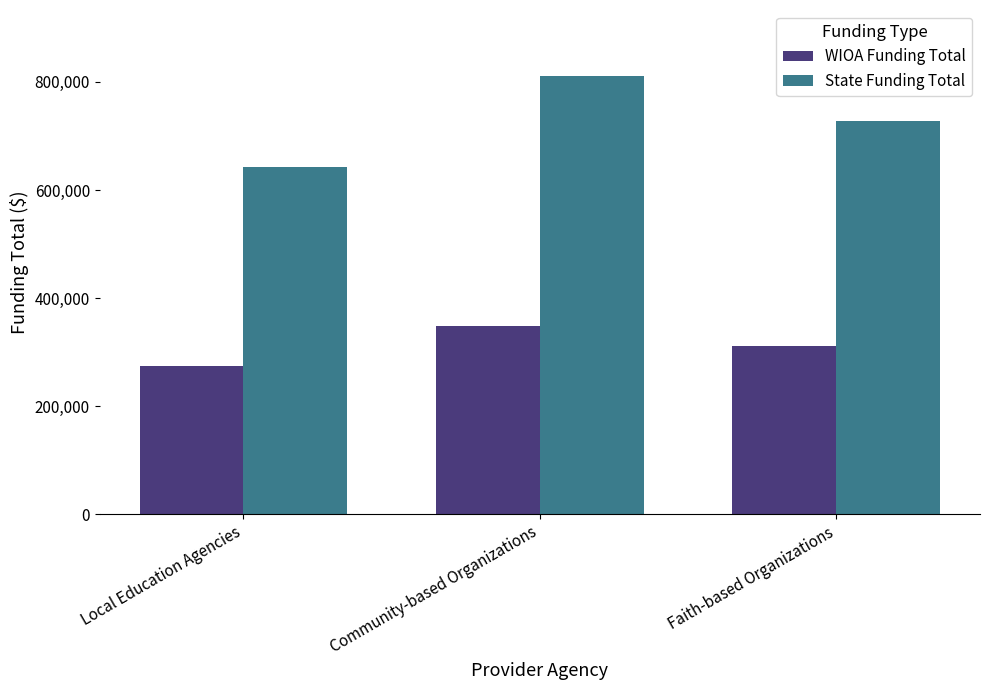

List the series in order of their overall mean, lowest first.

WIOA Funding Total, State Funding Total